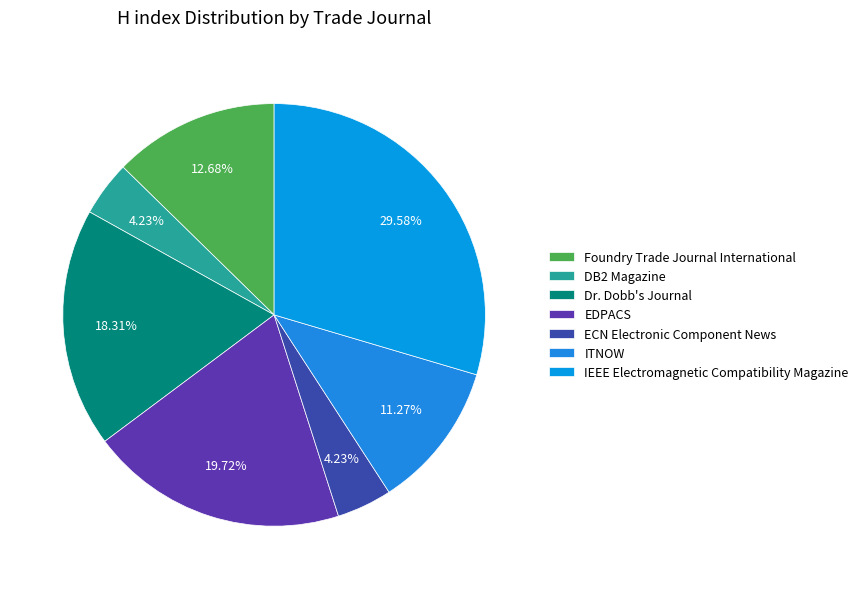

To the nearest percent, what is the difference between the largest and smallest slice percentages?

25%